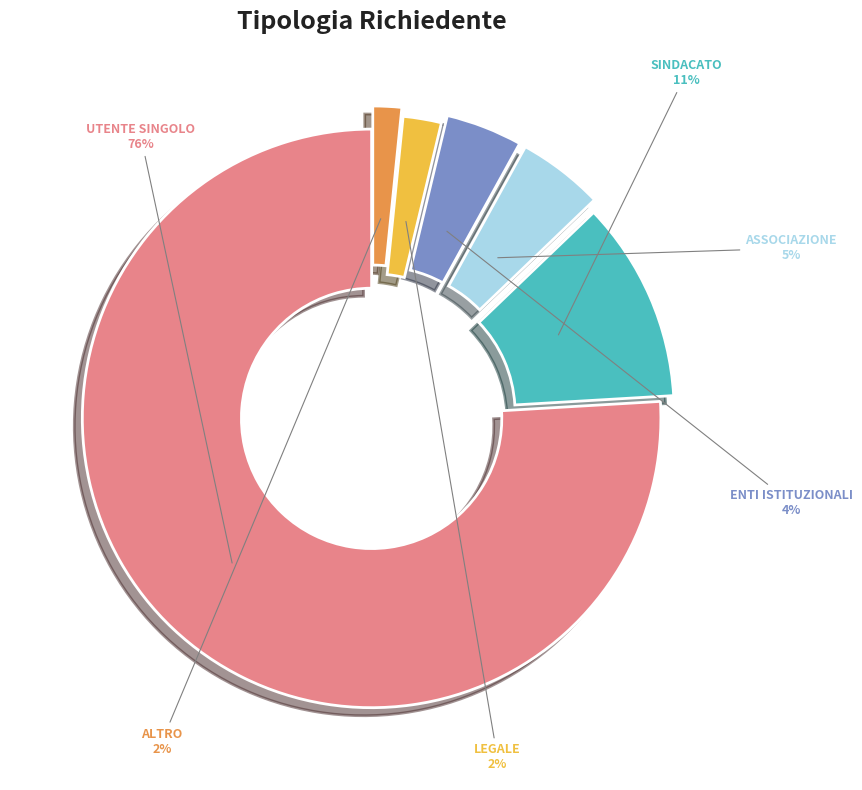

To the nearest percent, what is the average slice percentage?

17%